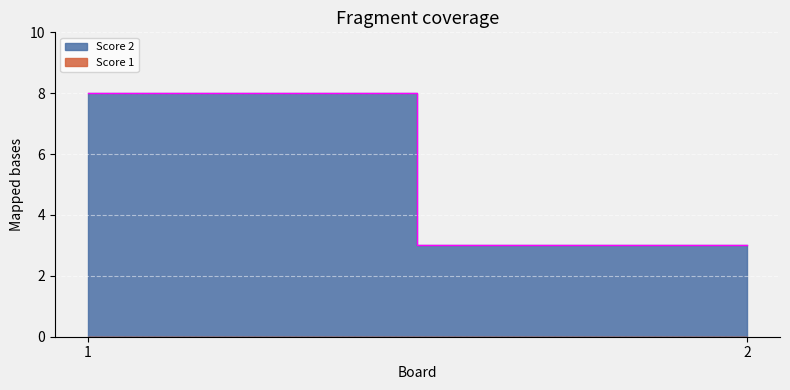

At how many categories does at least one series exceed 5?

1